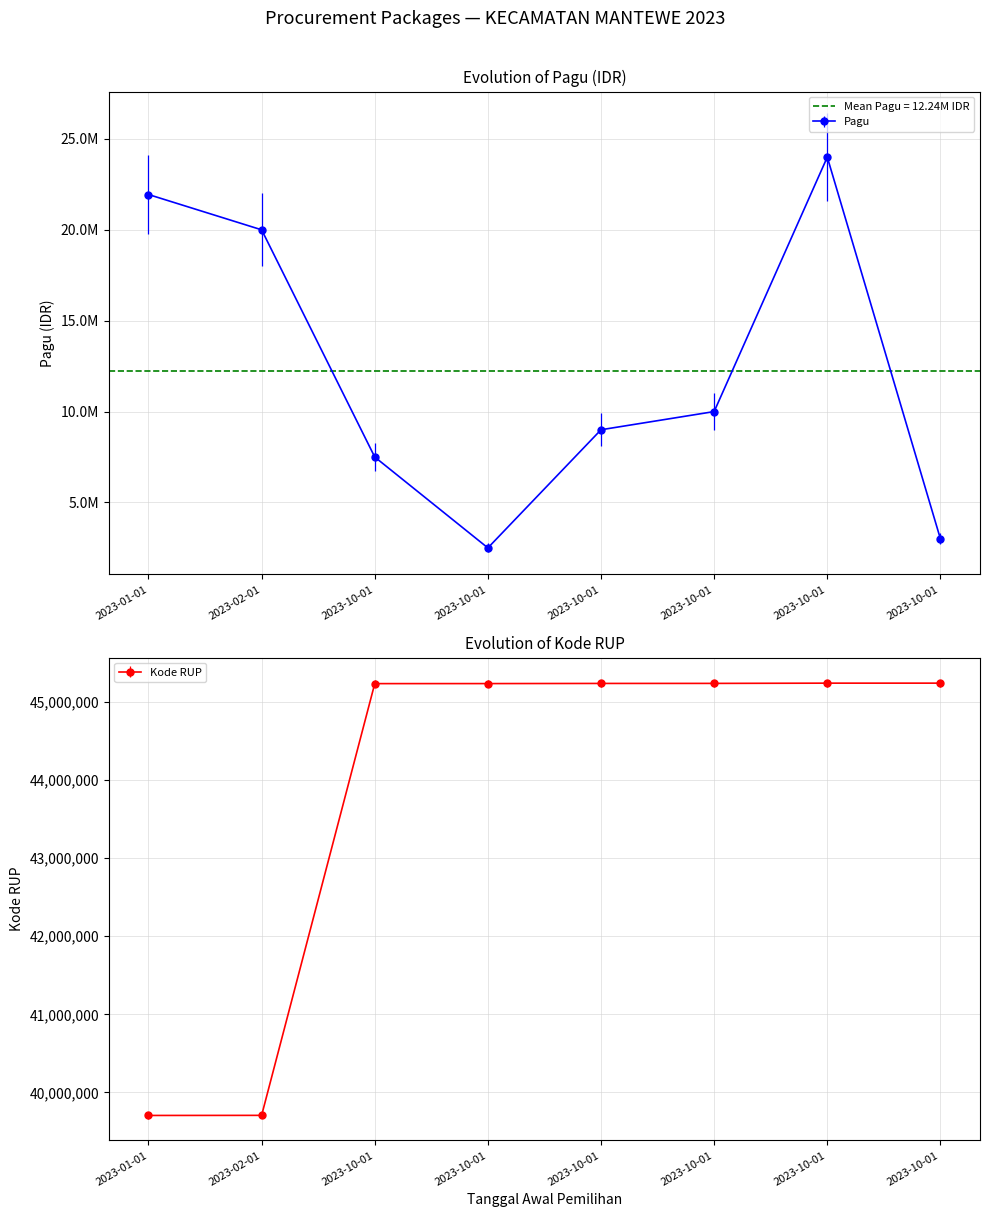

Which category has the lowest value across all series?

2023-10-01